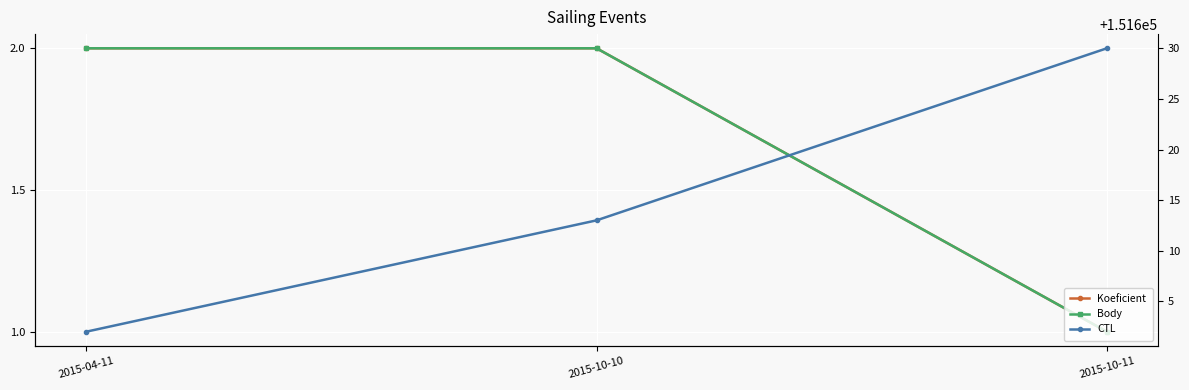

What is the minimum value for Body?

1